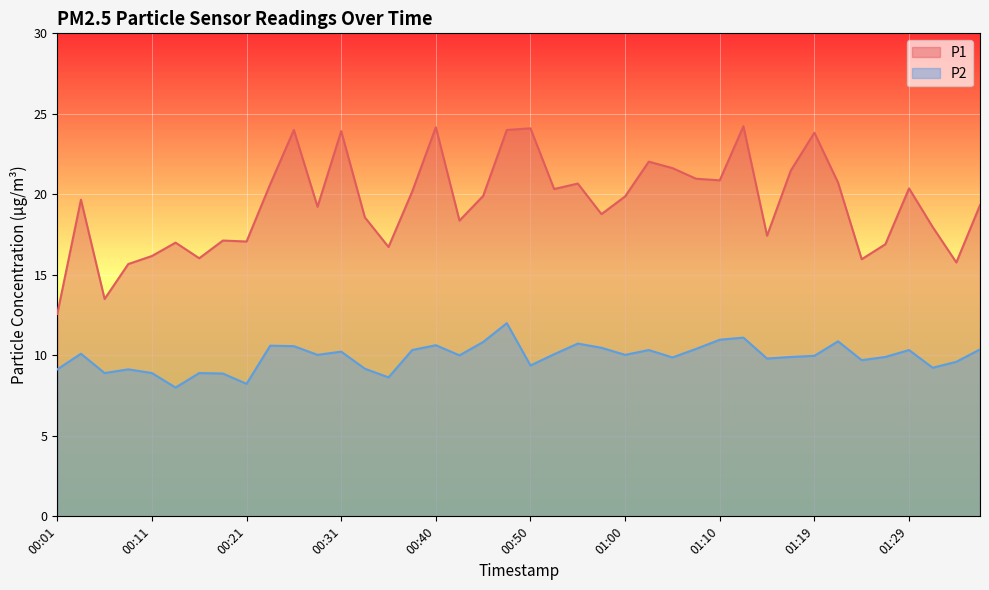

At which label is P1 closest to 18?

01:32